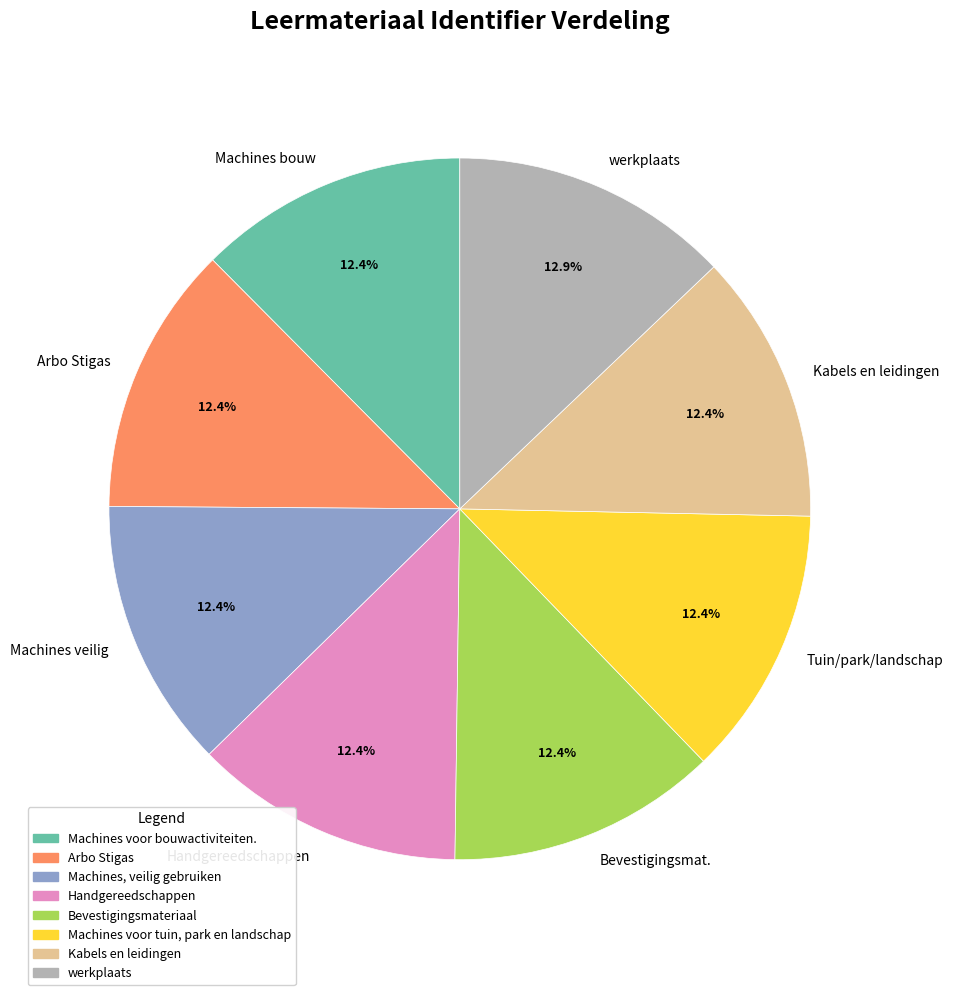

Approximately how many times larger is the value at werkplaats compared to Machines veilig?

1.0